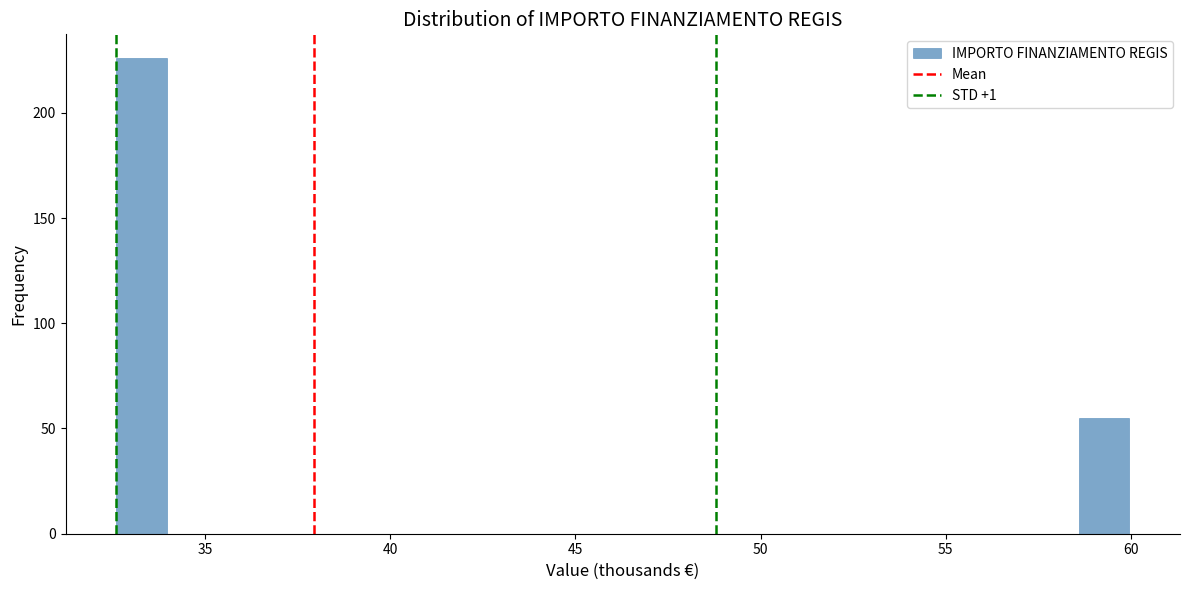

Around what value on the x-axis is the tallest bar? Give the approximate position of its centre, as read against the axis.

33.5